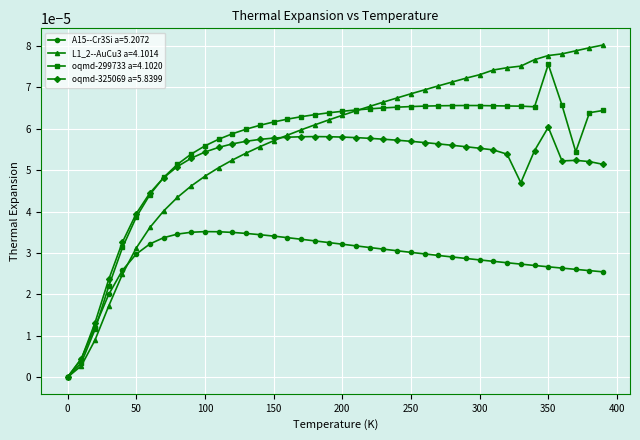

Rank the series by their maximum value, from highest to lowest.

L1_2--AuCu3 a=4.1014, oqmd-299733 a=4.1020, oqmd-325069 a=5.8399, A15--Cr3Si a=5.2072